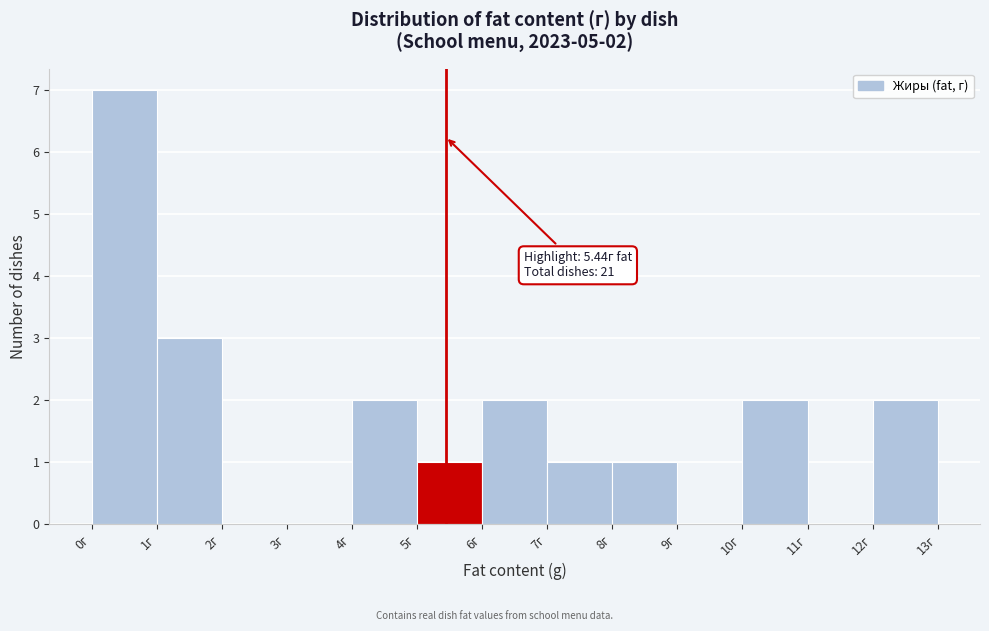

Which range on the x-axis has the tallest bar?

0 to 1